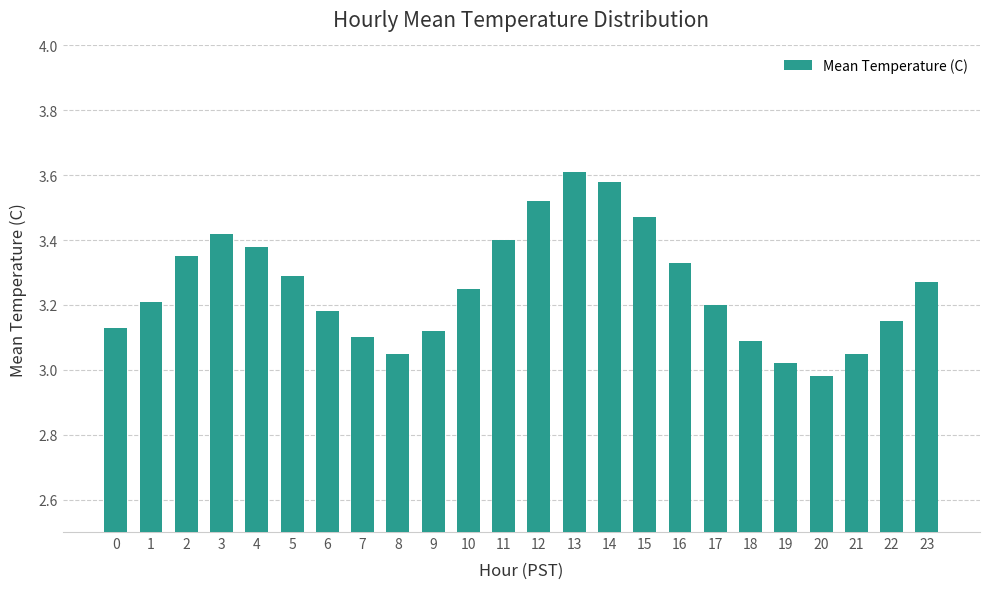

Is it true that the value at 18 is 3.1?

True